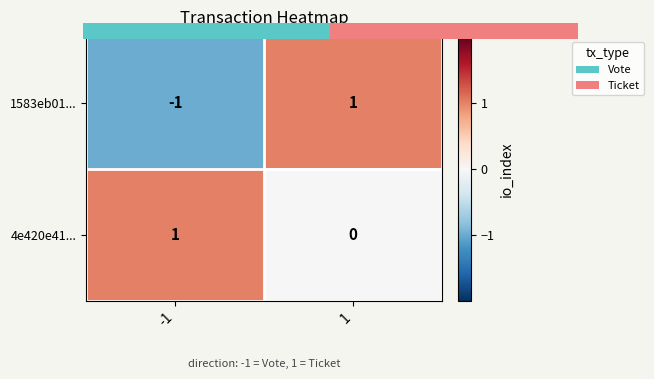

At -1, list the series in order from smallest to largest.

1583eb01..., 4e420e41...